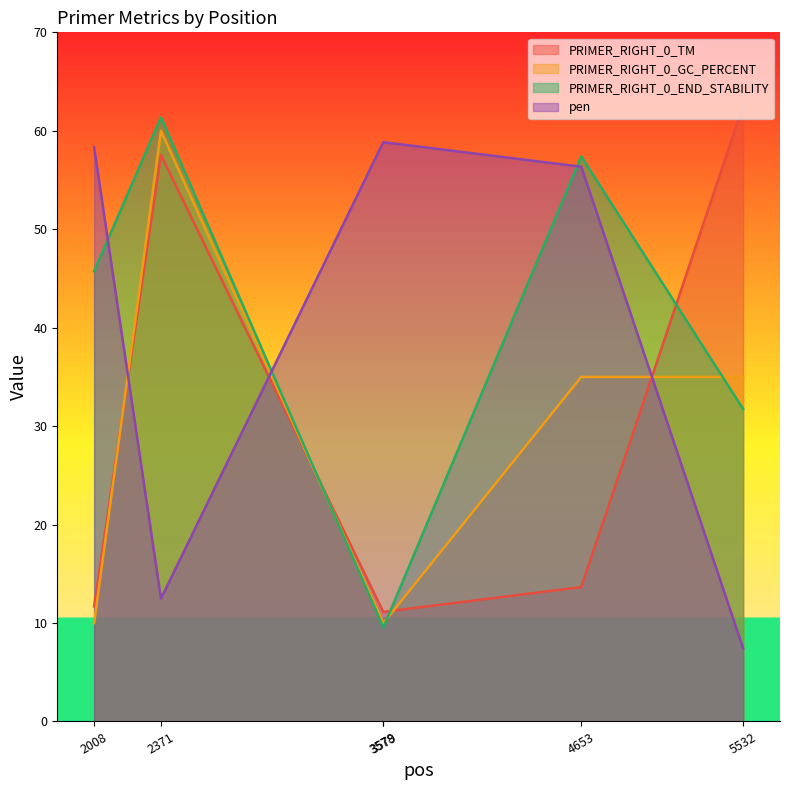

What is the sum of the PRIMER_RIGHT_0_GC_PERCENT values at 4653 and 2371?

95.0